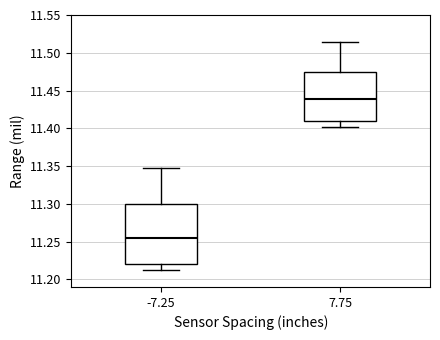

Which box is the tallest, from its lower edge to its upper edge?

-7.25